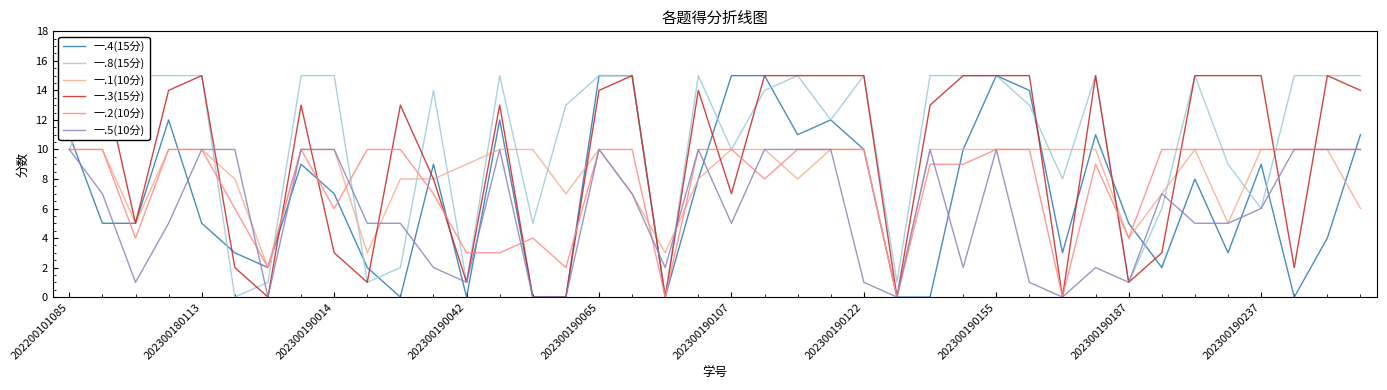

Which series has the largest range (max minus min)?

一.4(15分)